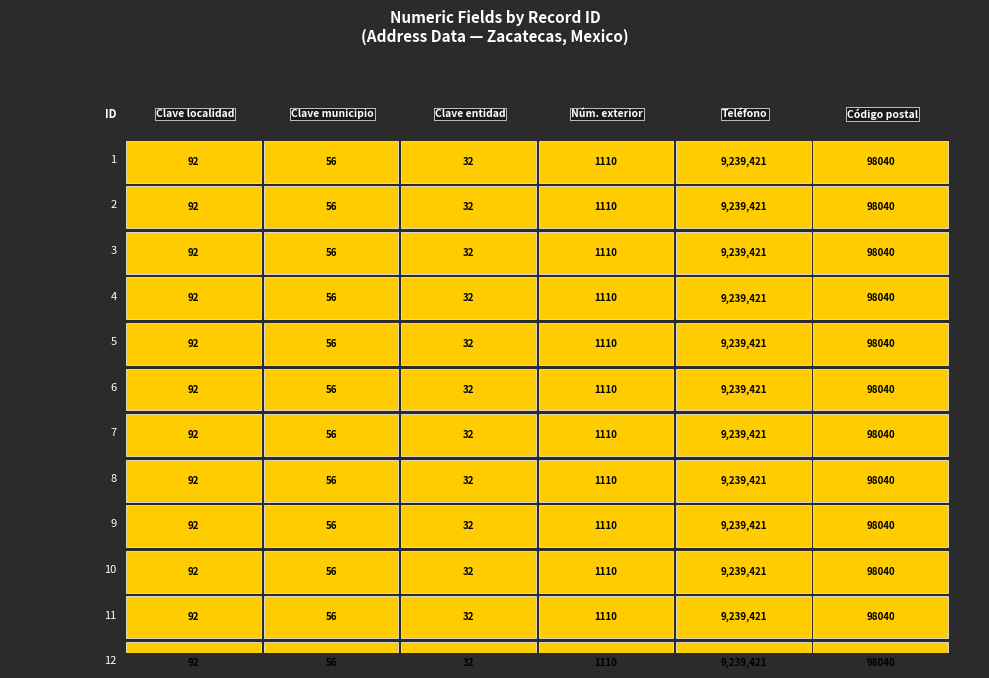

What value does the Clave de la localidad series have at 5?

92